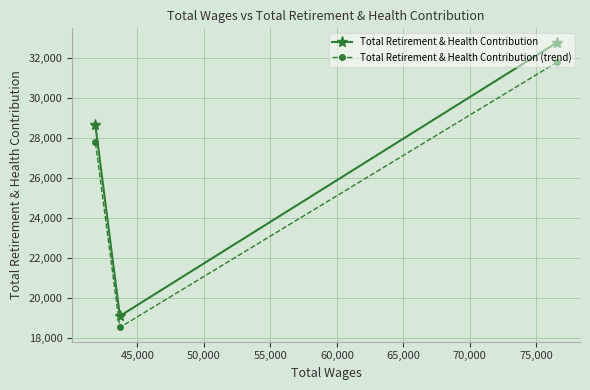

Which series has the largest range (max minus min)?

Total Retirement & Health Contribution